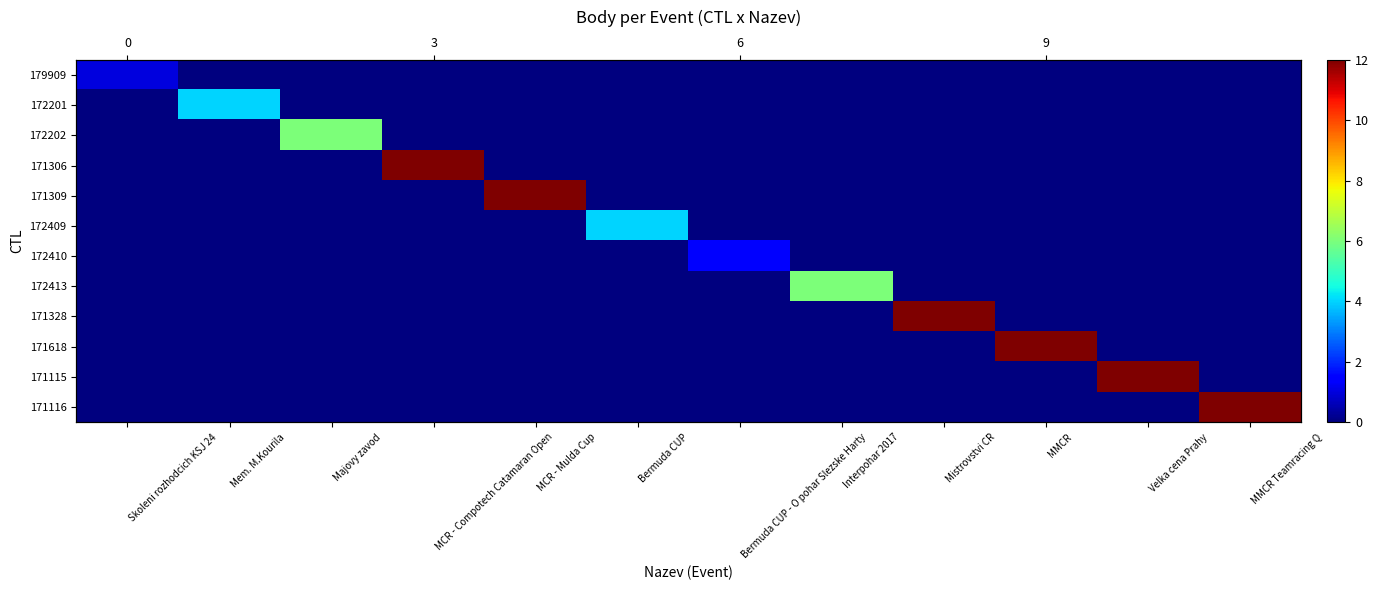

Between MMCR and Velka cena Prahy, which is larger?

MMCR